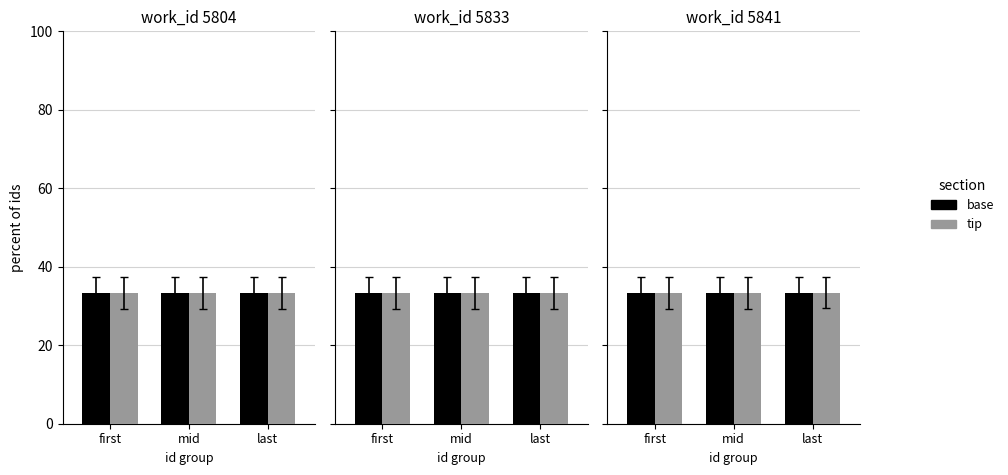

Which category has the highest value in the base series?

last